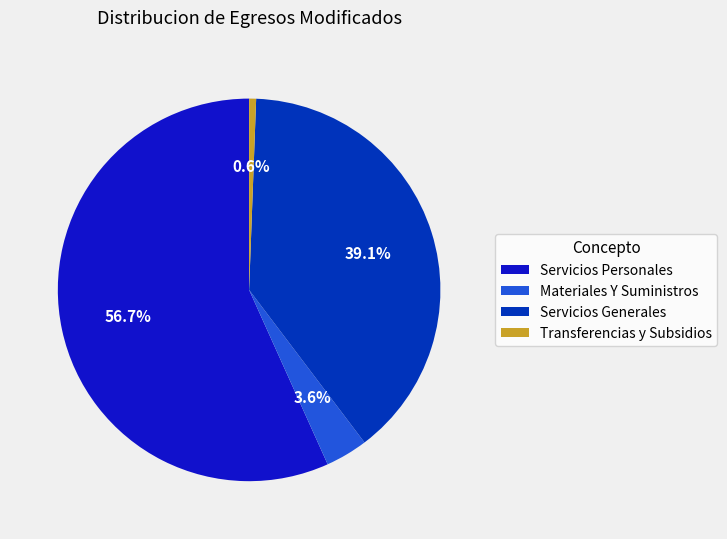

Is it true that Materiales Y Suministros is 16% of the pie?

False